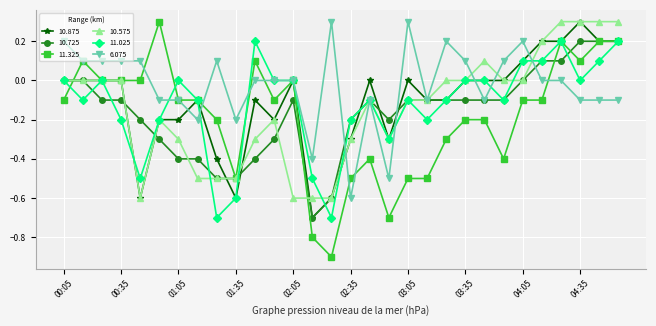

True or false: 11.025 and 6.075 cross at least once.

True